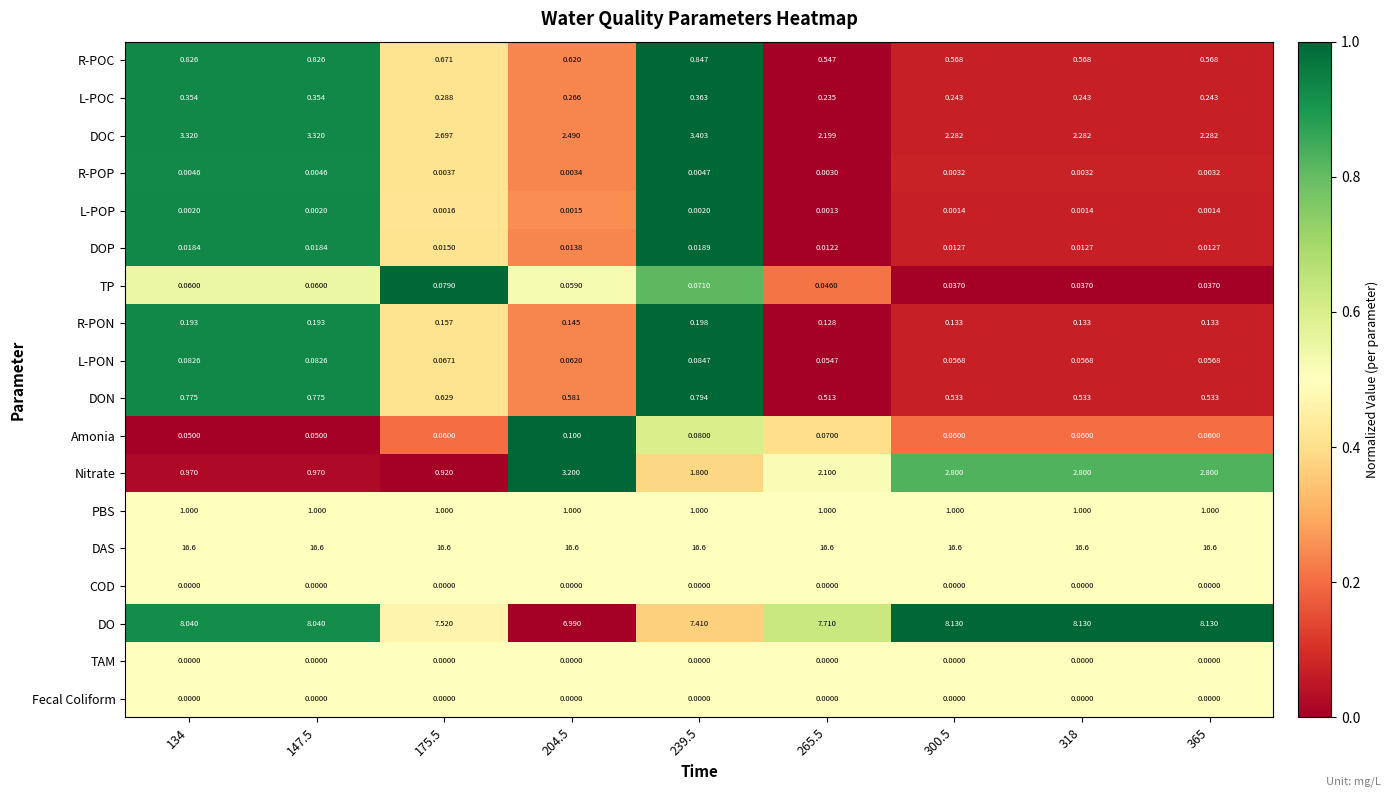

How many distinct data groups are displayed?

18